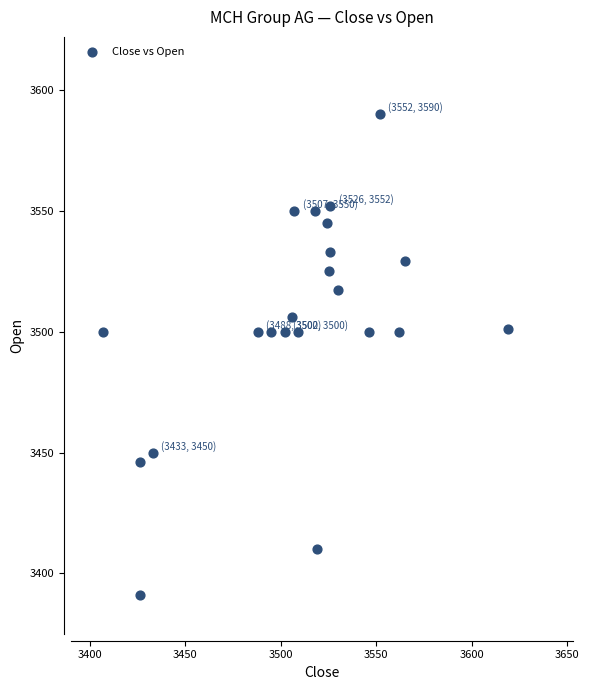

What is the range of X values (max minus min)?

212